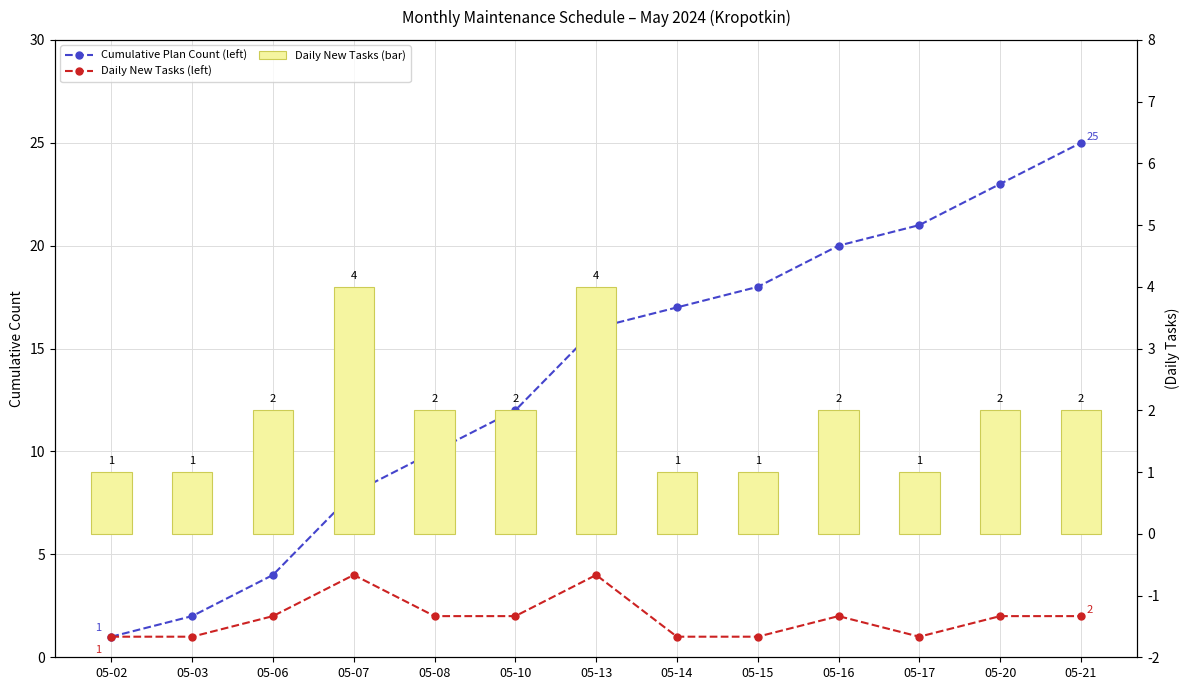

How many data points in Daily New Tasks (bar) are above 2?

2